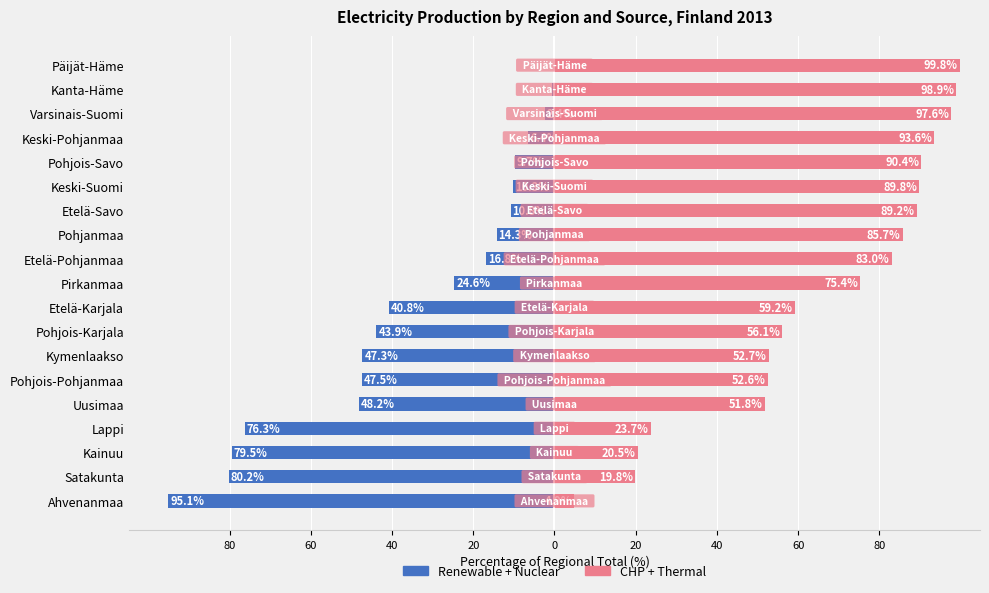

List the series in order of their overall mean, highest first.

CHP + Thermal, Renewable + Nuclear